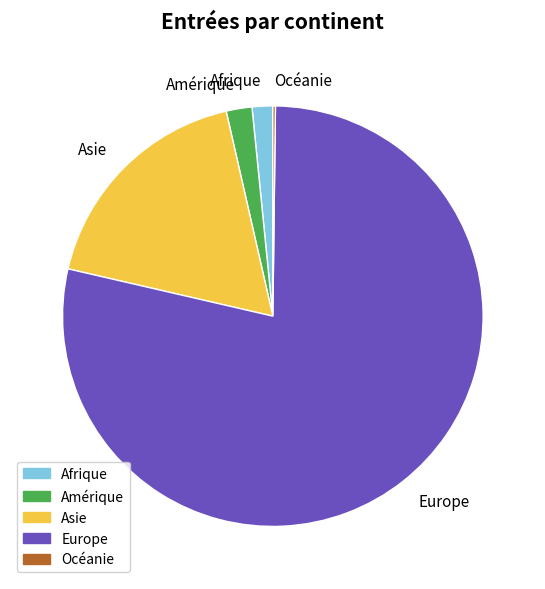

What is the largest slice in the pie chart?

Europe